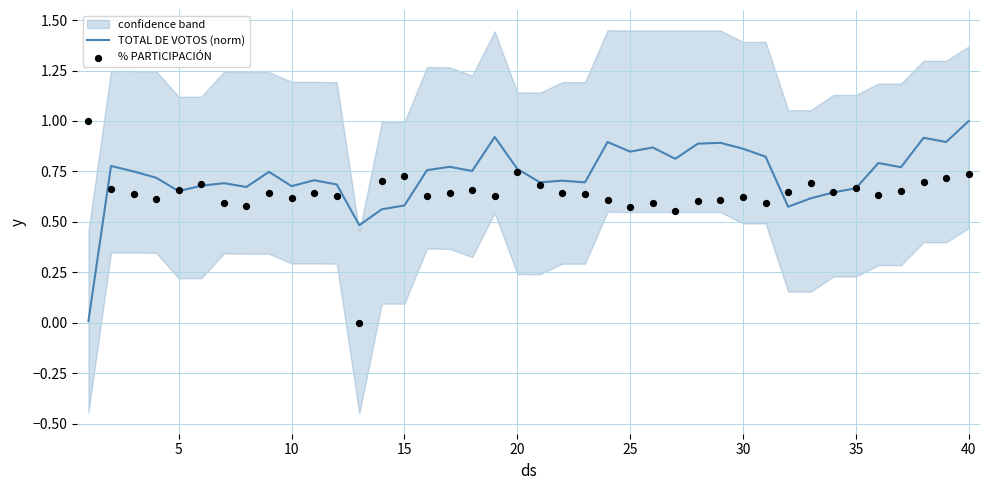

Which series contains the highest Y value?

TOTAL DE VOTOS (norm)